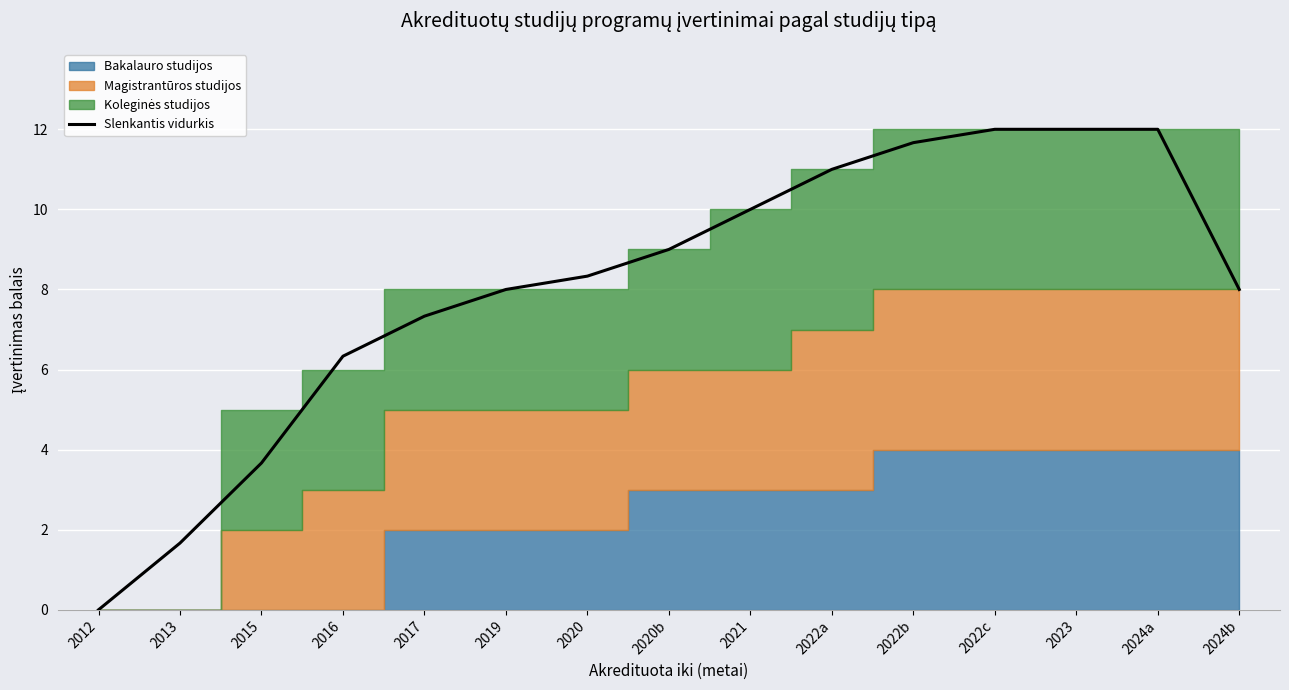

True or false: there are more than 1 points higher than both neighbors.

False